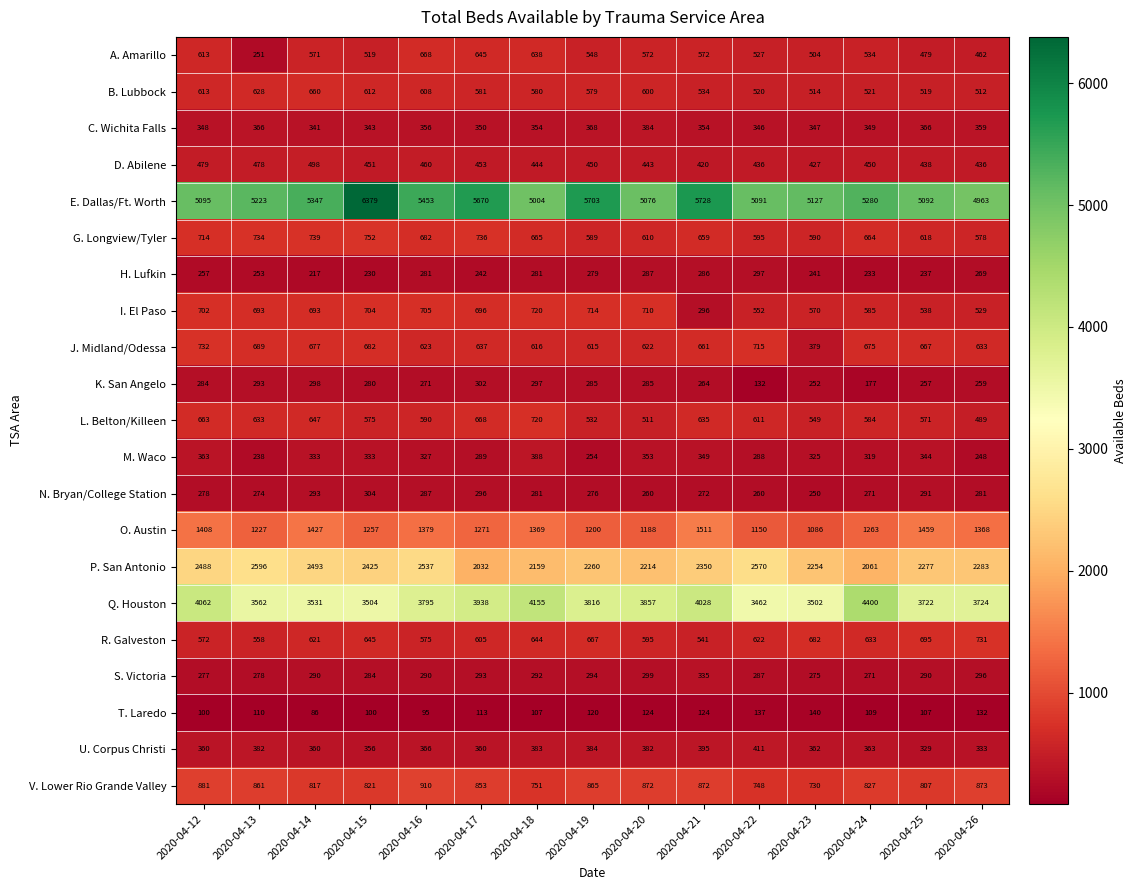

True or false: E. Dallas/Ft. Worth has a value of 5347 at 2020-04-14.

True